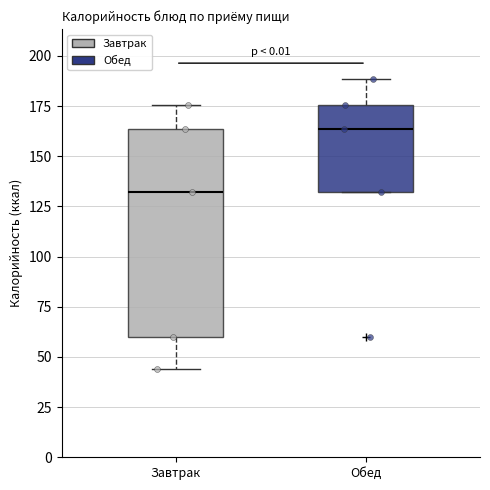

Where is the lower edge of the box for Обед on the y-axis? The values are not printed on the chart, so give them approximately, as read against the axis.

130